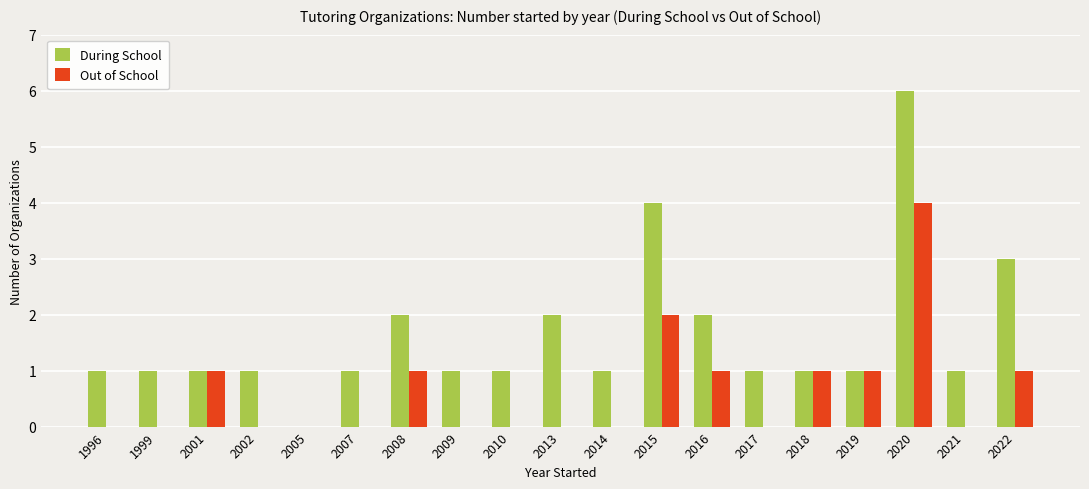

At which category does the chart reach its peak across all series?

2020